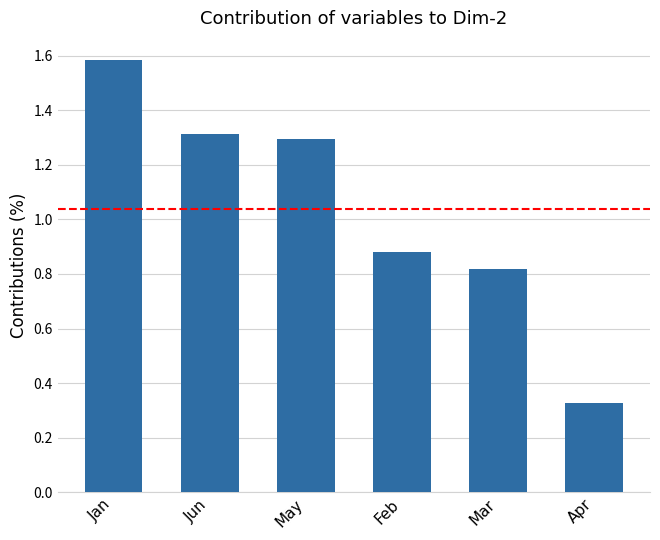

What position from the right is Feb?

3